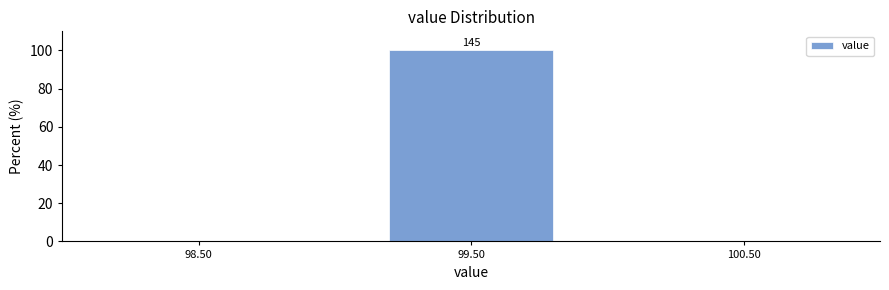

Over which range of the x-axis is the bar tallest?

99 to 100